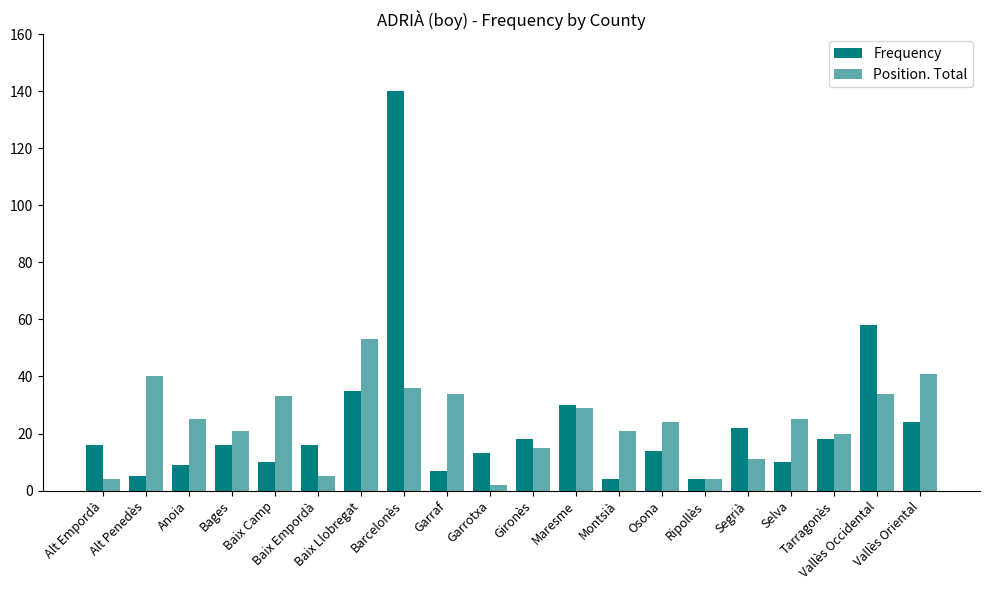

True or false: Position. Total has a value of 14 at Montsià.

False